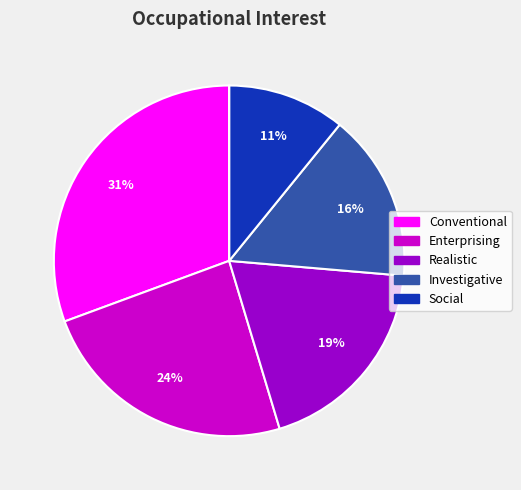

To the nearest percent, what is the average slice percentage?

17%